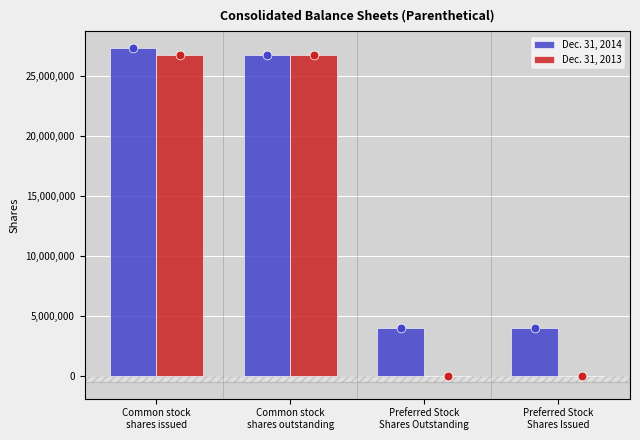

Is the value of Dec. 31, 2013 at Preferred Stock
Shares Outstanding greater than the value of Dec. 31, 2014 at Preferred Stock
Shares Outstanding?

No